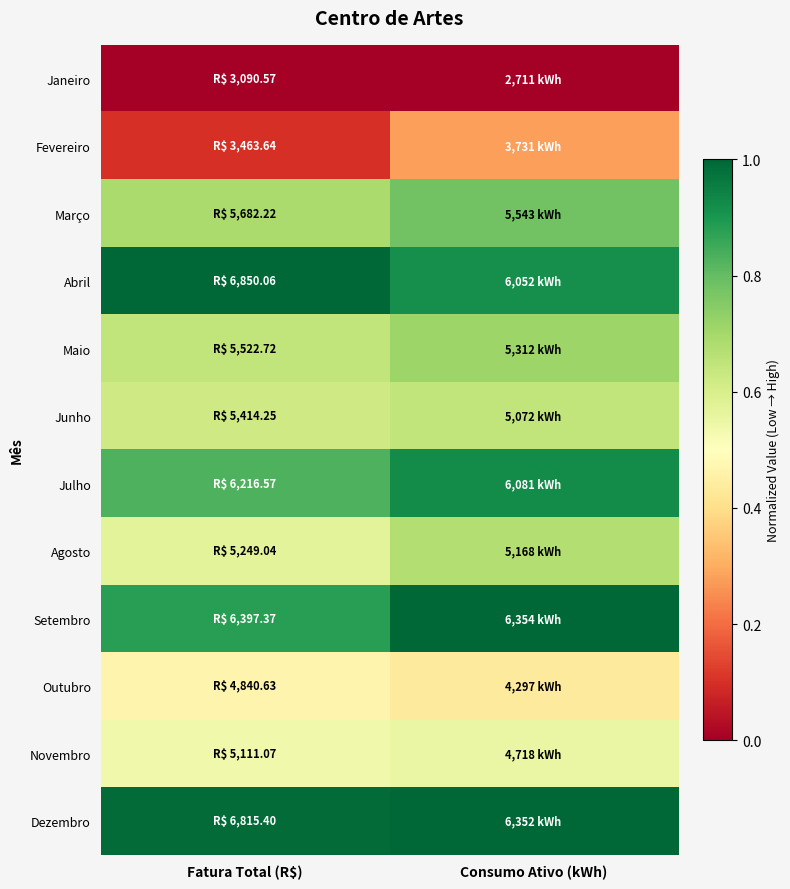

Reading left to right, list all the values displayed in this chart.

Janeiro: Fatura Total (R$)=0.0	Consumo Ativo (kWh)=0.0
Fevereiro: Fatura Total (R$)=0.1	Consumo Ativo (kWh)=0.3
Março: Fatura Total (R$)=0.7	Consumo Ativo (kWh)=0.8
Abril: Fatura Total (R$)=1.0	Consumo Ativo (kWh)=0.9
Maio: Fatura Total (R$)=0.6	Consumo Ativo (kWh)=0.7
Junho: Fatura Total (R$)=0.6	Consumo Ativo (kWh)=0.6
Julho: Fatura Total (R$)=0.8	Consumo Ativo (kWh)=0.9
Agosto: Fatura Total (R$)=0.6	Consumo Ativo (kWh)=0.7
Setembro: Fatura Total (R$)=0.9	Consumo Ativo (kWh)=1.0
Outubro: Fatura Total (R$)=0.5	Consumo Ativo (kWh)=0.4
Novembro: Fatura Total (R$)=0.5	Consumo Ativo (kWh)=0.6
Dezembro: Fatura Total (R$)=1.0	Consumo Ativo (kWh)=1.0